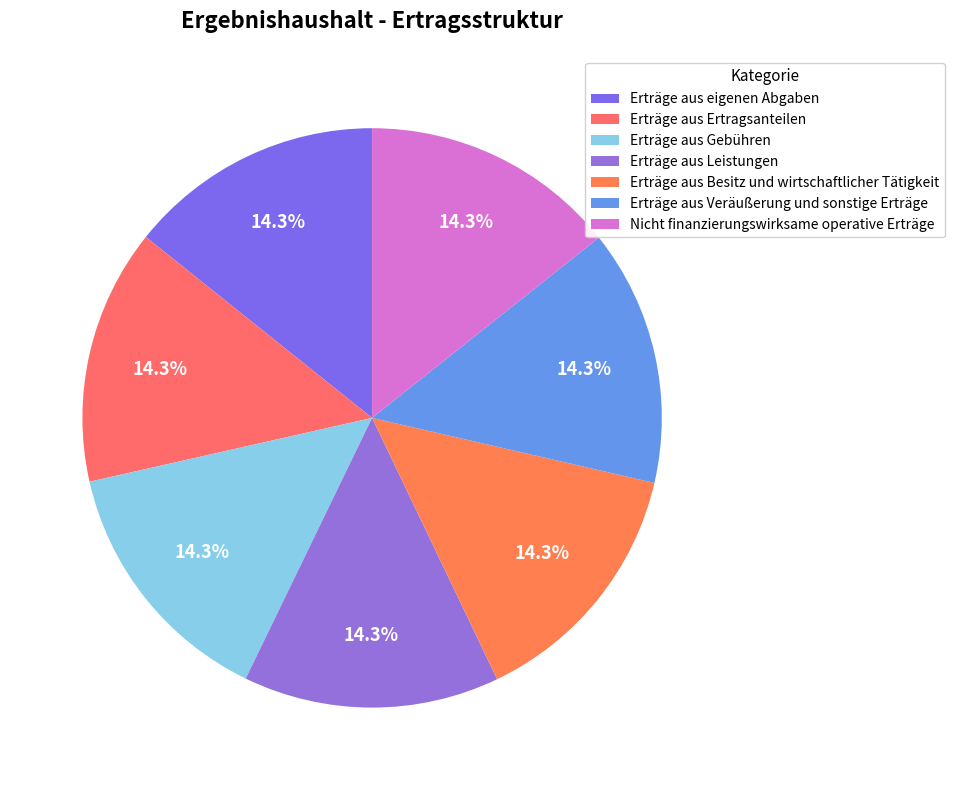

How many segments does this pie chart have?

7